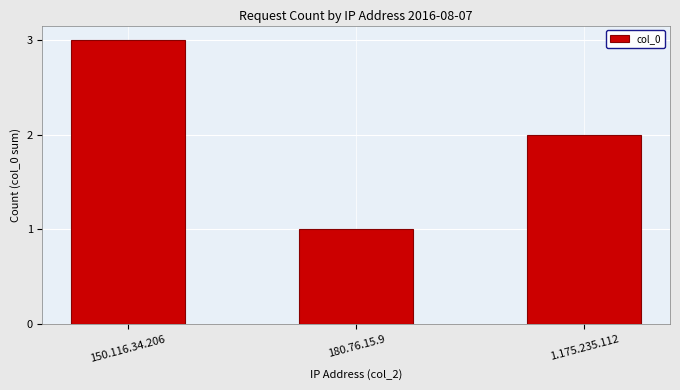

What is the change in value from 150.116.34.206 to 180.76.15.9?

-2